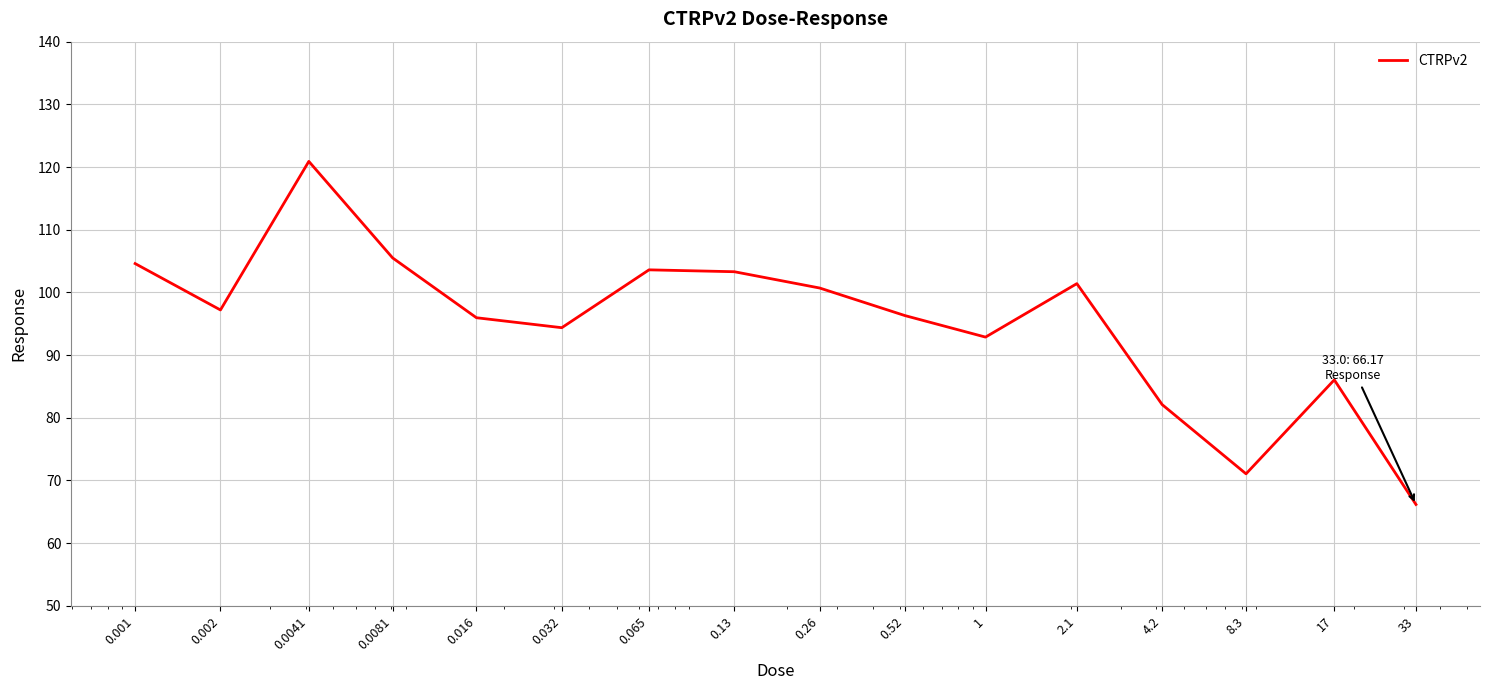

What is the minimum value shown in the chart?

66.2